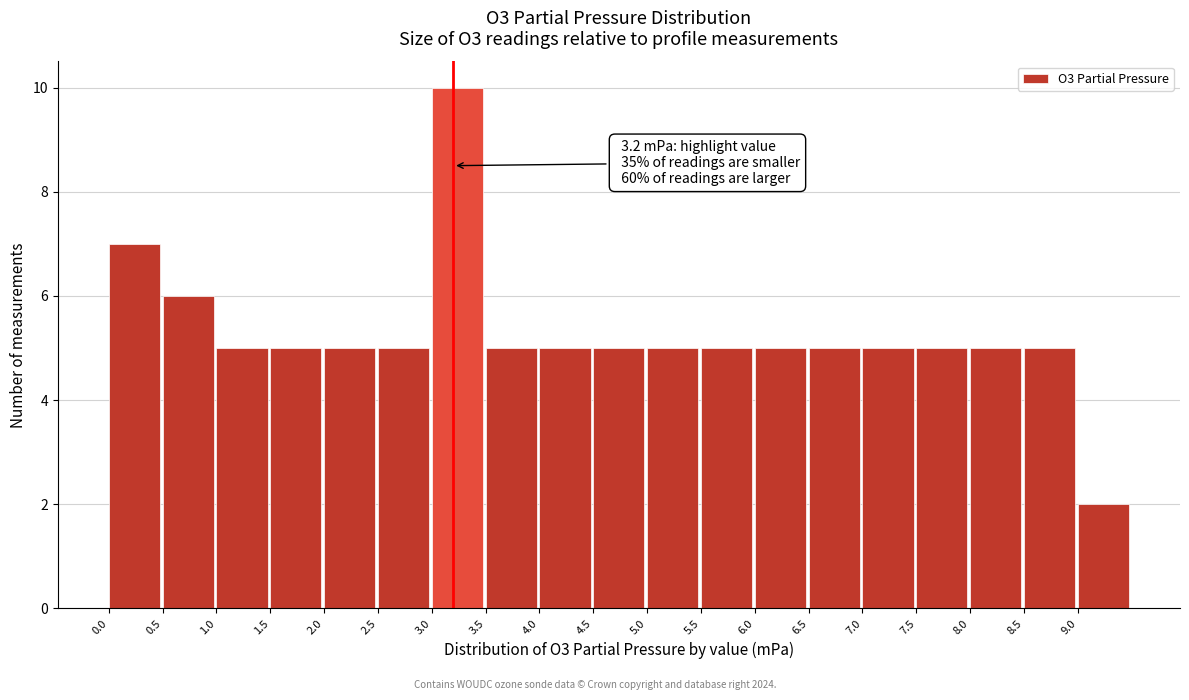

Which range on the x-axis has the tallest bar?

3.0 to 3.5